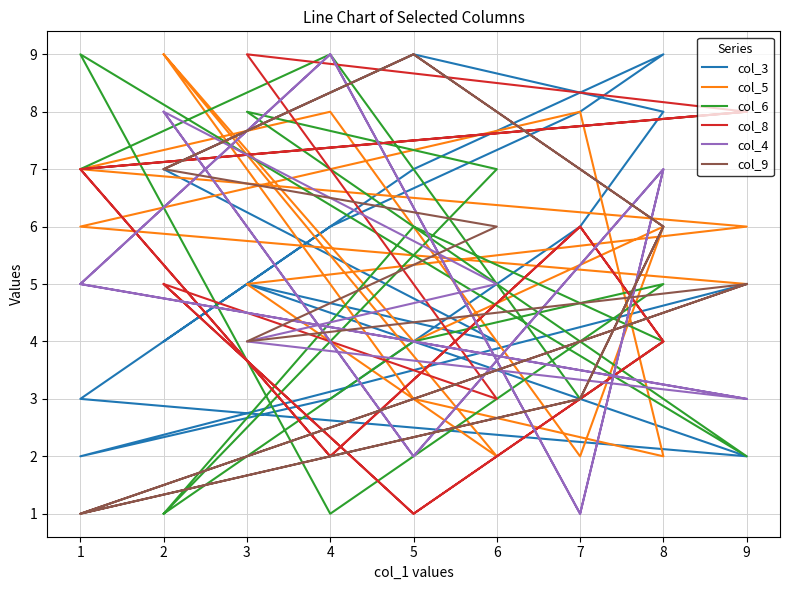

Where do col_5 and col_4 first cross each other?

5 and 8